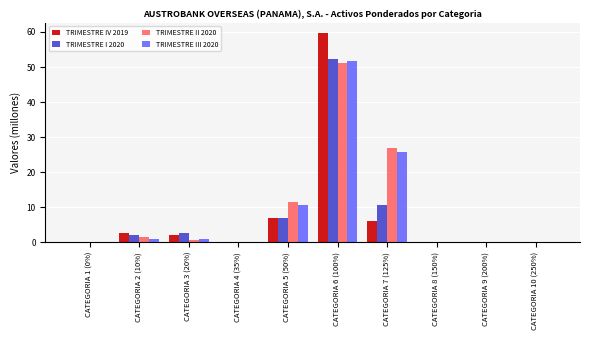

Between CATEGORIA 4 (35%) and CATEGORIA 7 (125%), which series saw the biggest shift?

TRIMESTRE II 2020